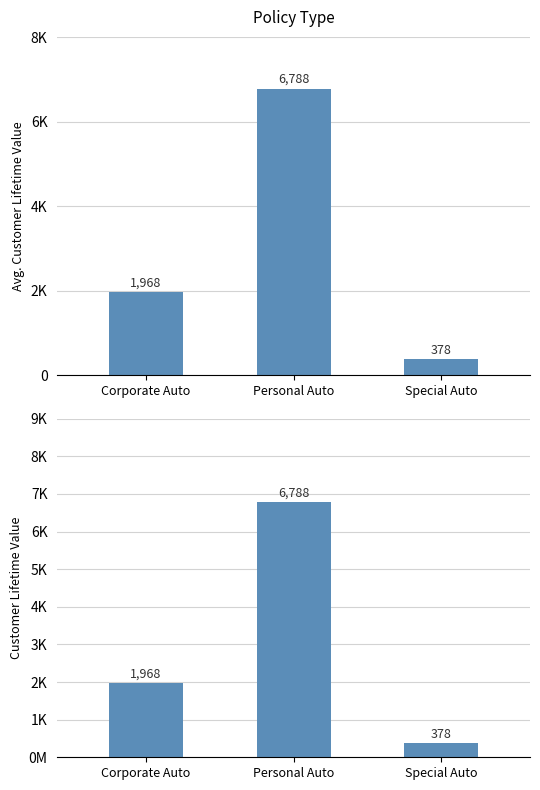

Is it true that Avg. Customer Lifetime Value equals 1968 at Corporate Auto?

True